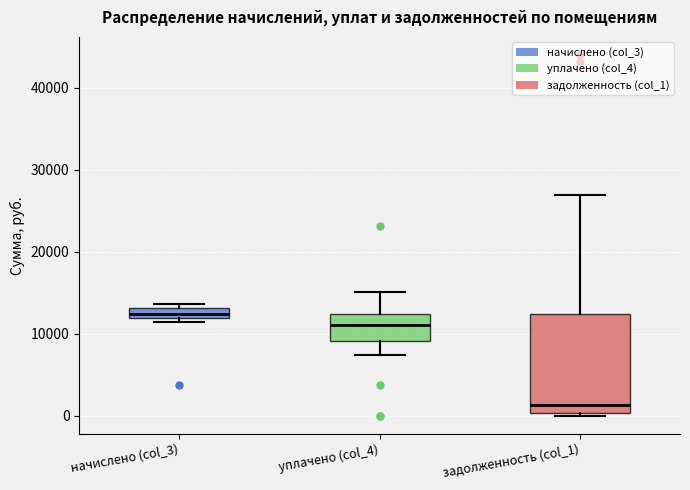

Which box's median line is the highest?

начислено (col_3)